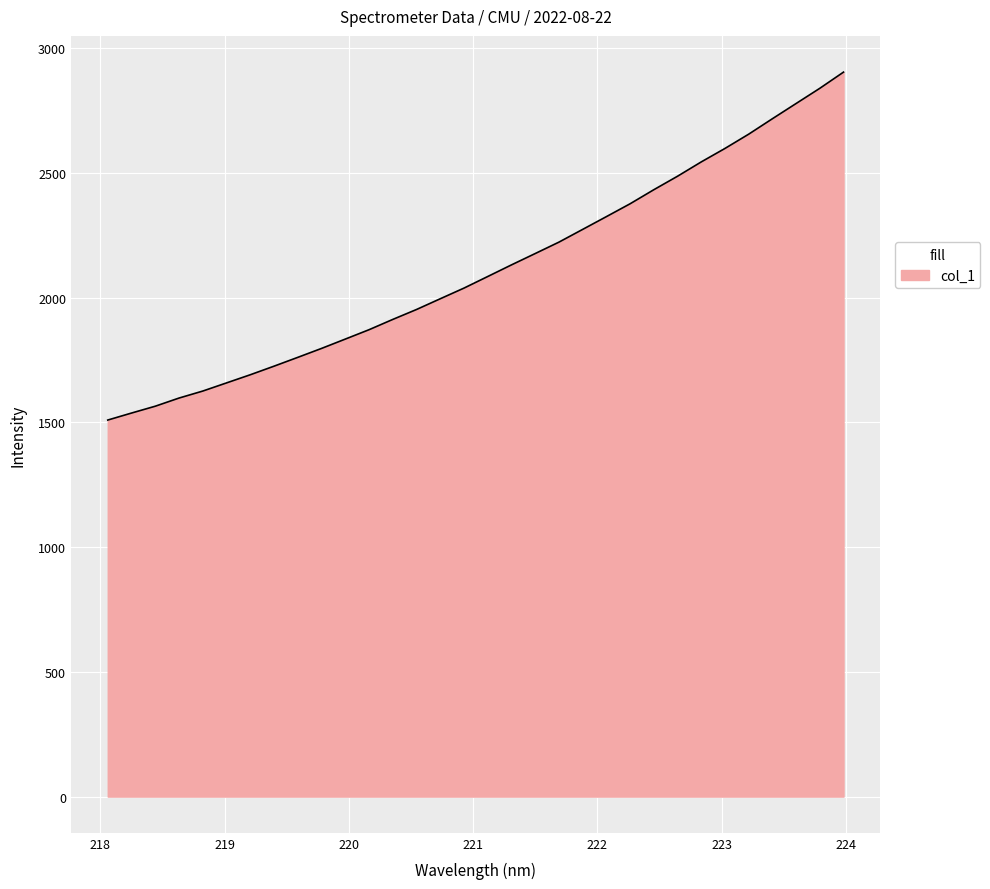

What is the smallest value displayed?

1509.3